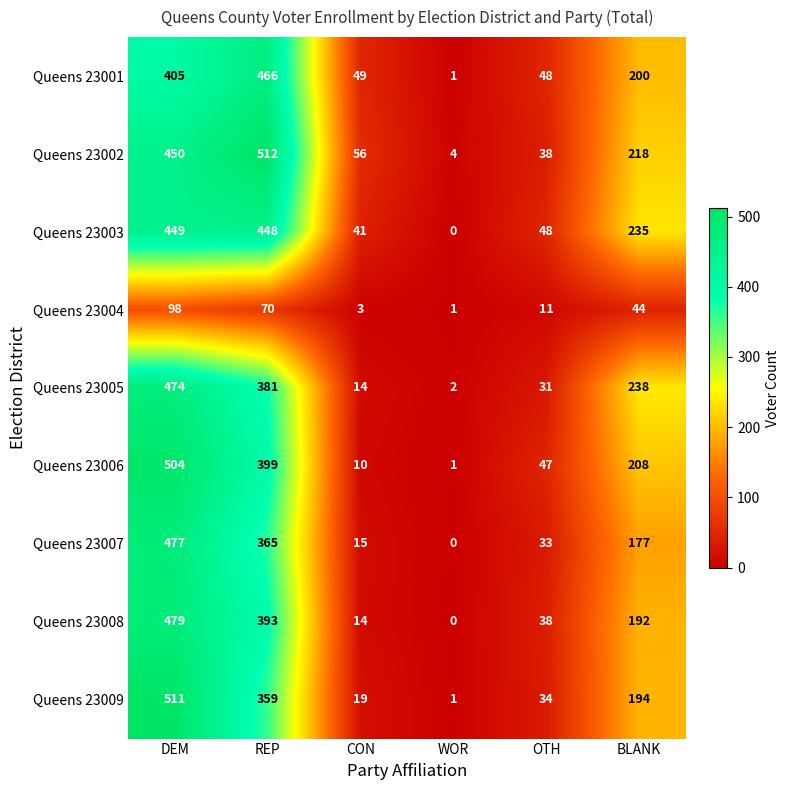

What is the highest value of the Queens 23009 series?

511